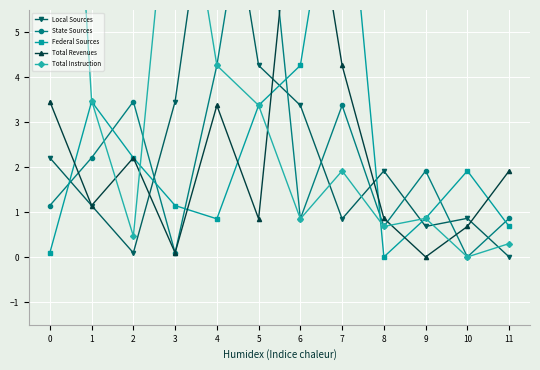

Is this an area chart (filled region under the line)?

No